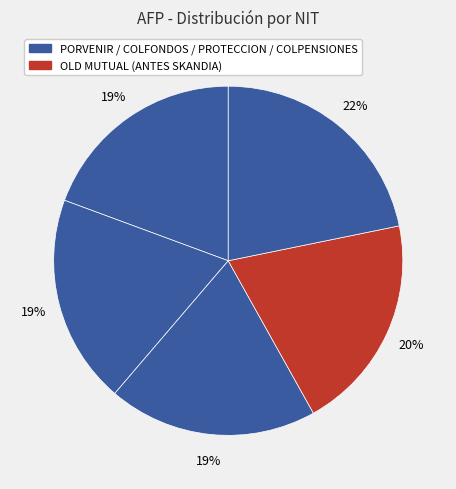

How many slices are in this pie chart?

5